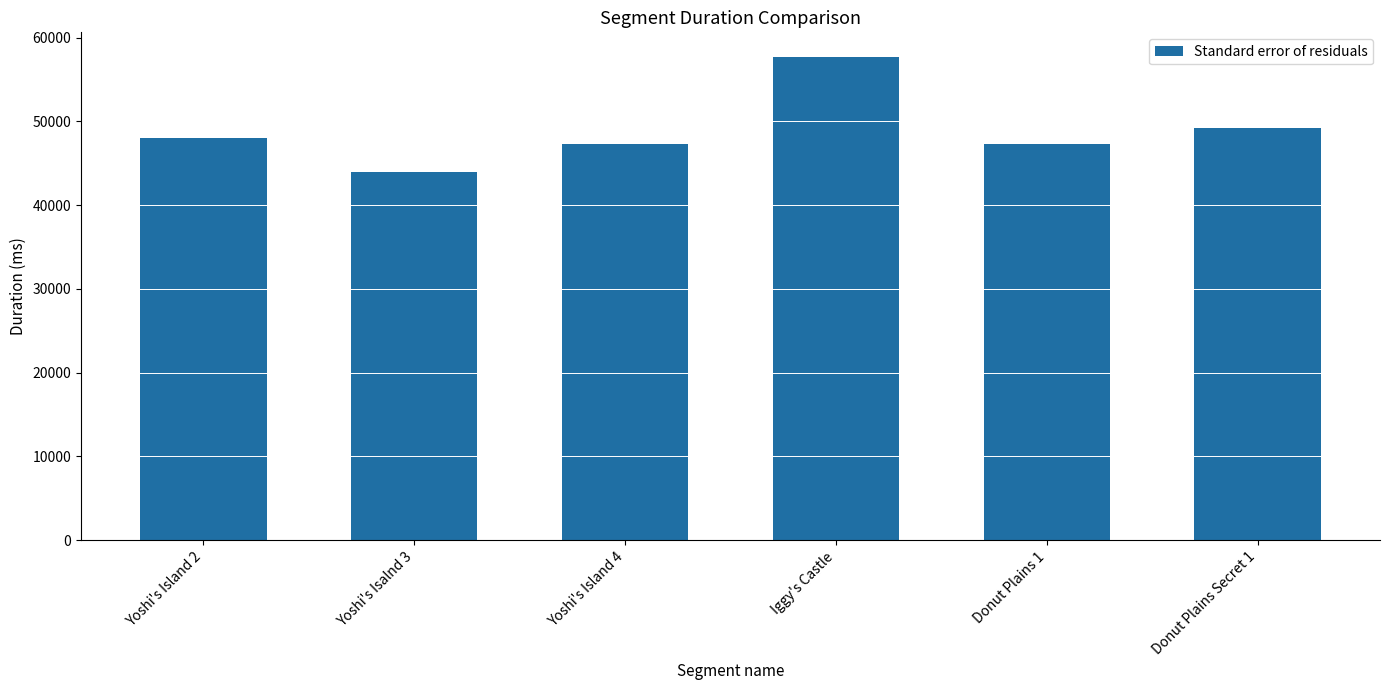

What is the maximum value shown in the chart?

57742